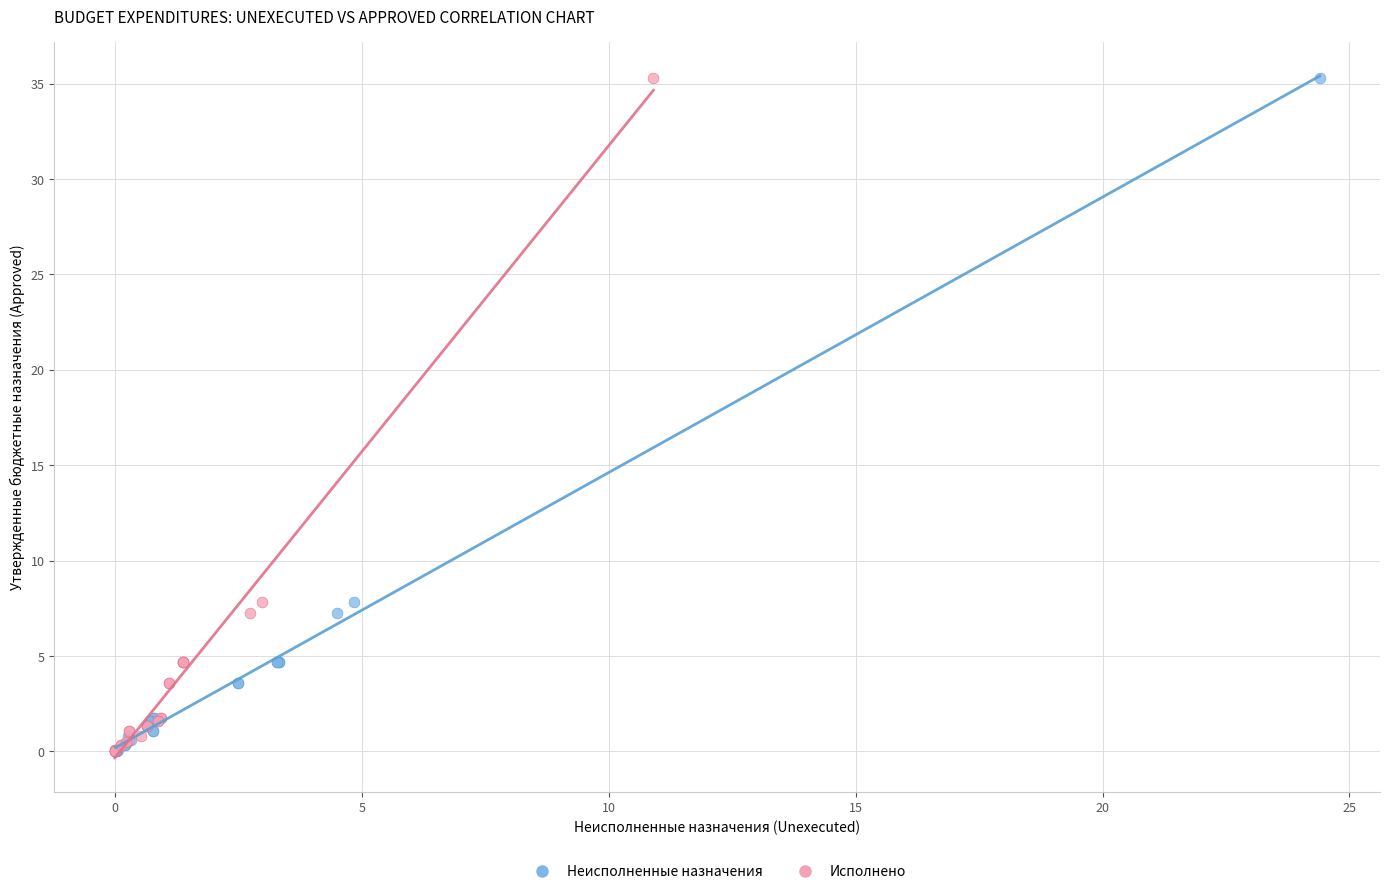

What are all the series names shown in the legend?

Неисполненные назначения, Исполнено